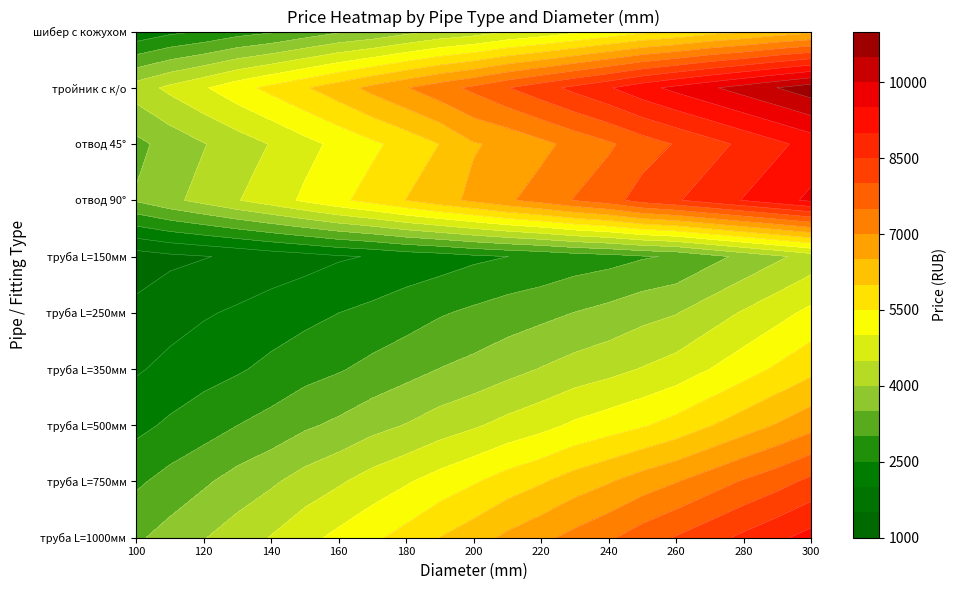

Where does the тройник с к/о series first go above 7613?

200